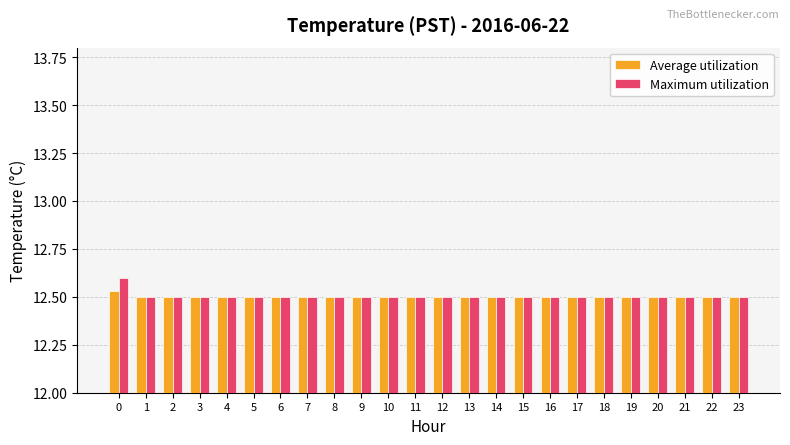

What is the total value across all series at 0?

25.1